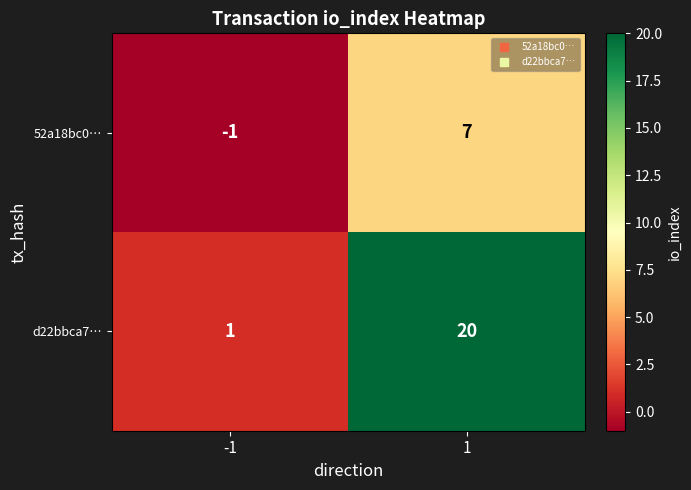

At how many categories does at least one series exceed 12?

1